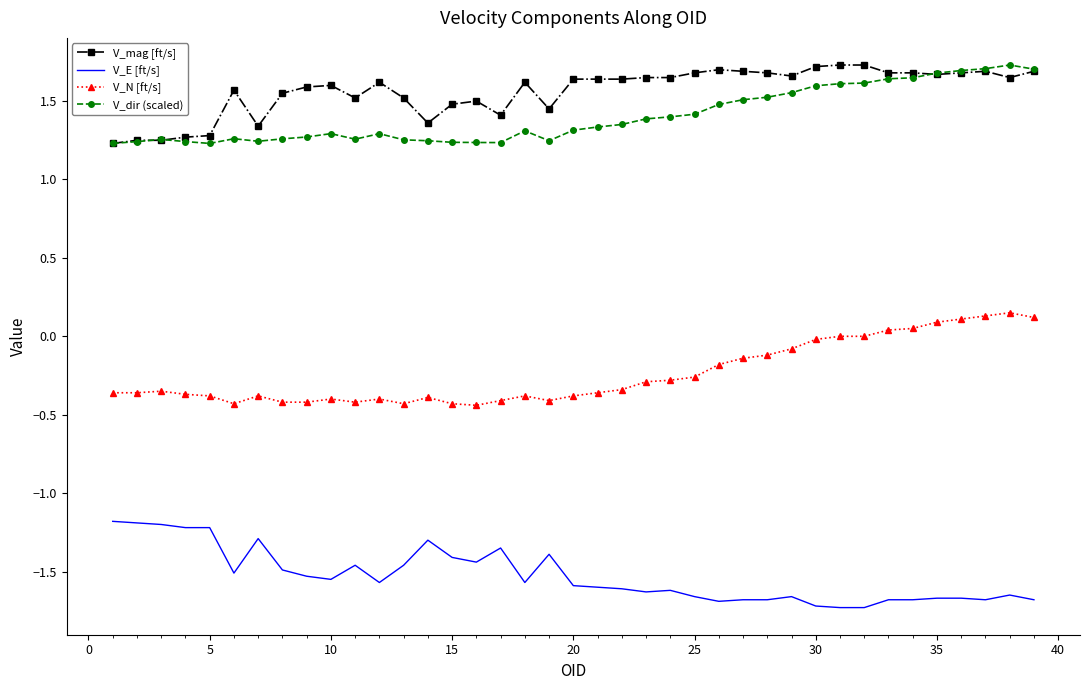

True or false: V_E [ft/s] and V_mag [ft/s] intersect in this chart.

False